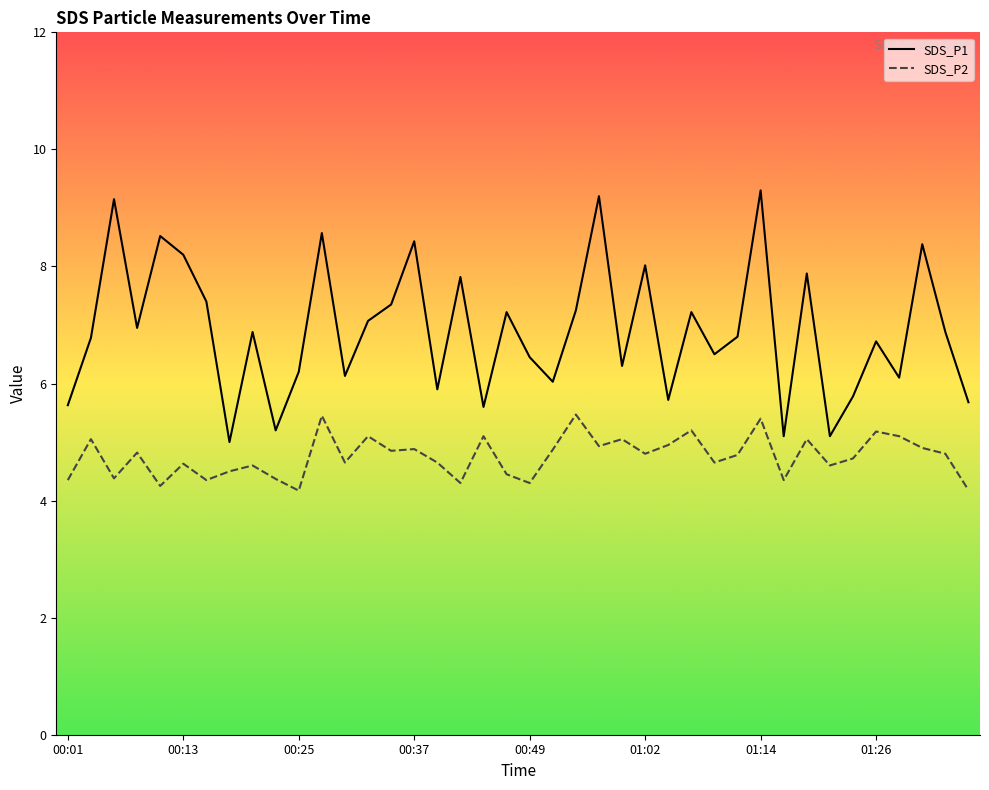

Which series has the largest total across all categories?

SDS_P1